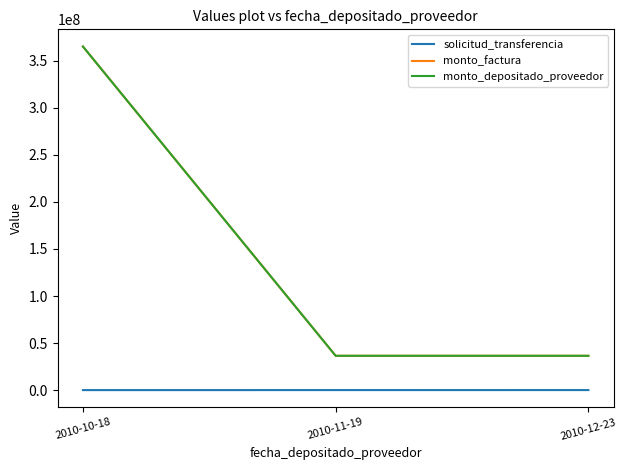

Which category has the lowest value across all series?

2010-10-18